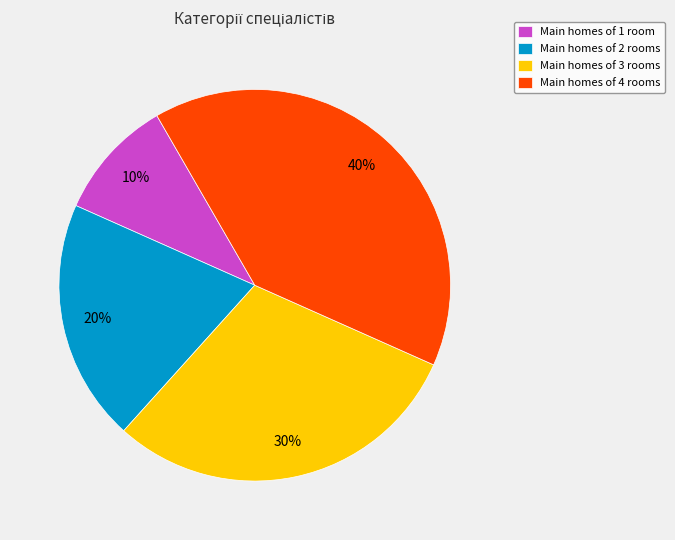

How many slices are in this pie chart?

4